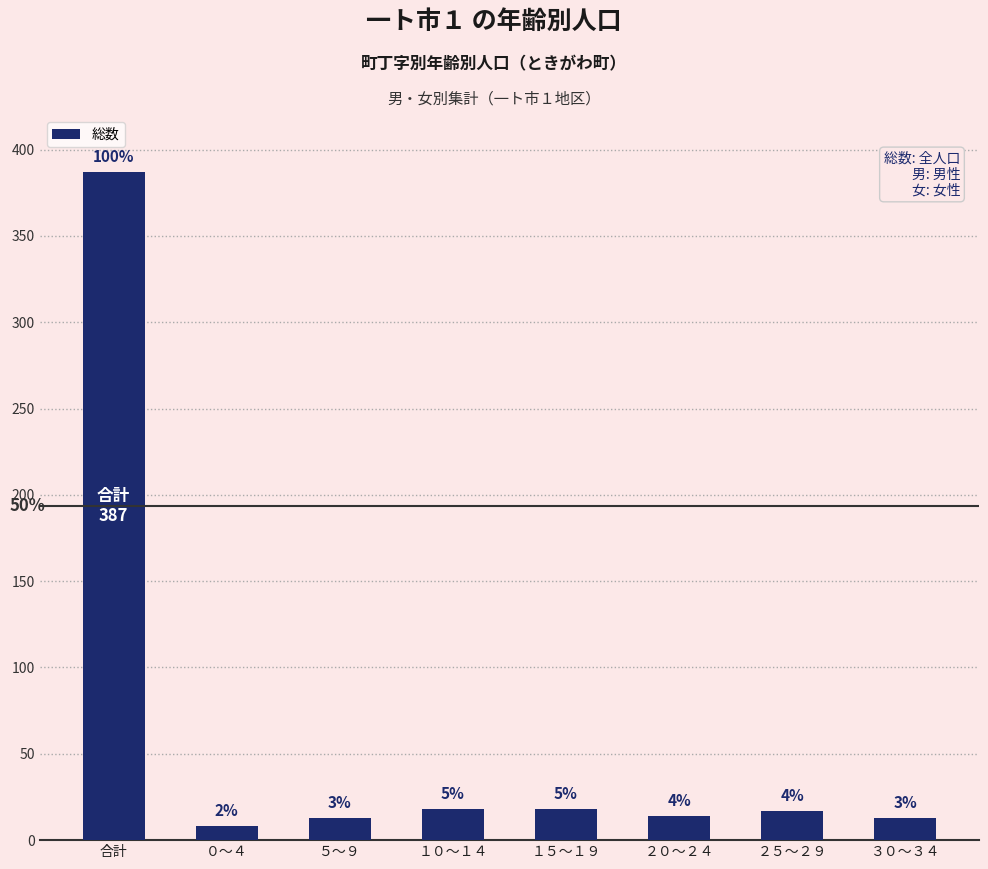

Are the bars grouped side by side (vs. stacked)?

No